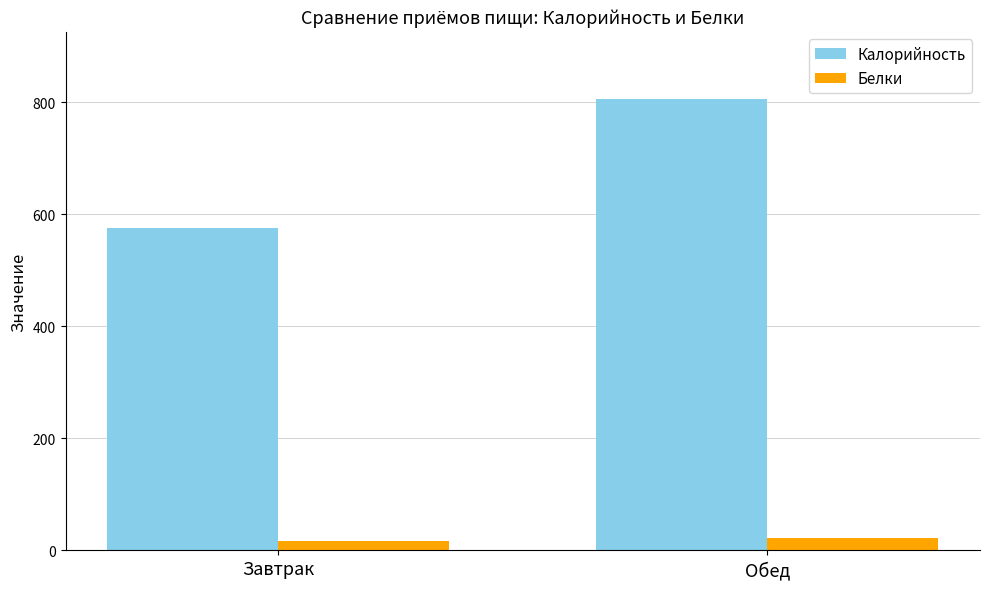

Which series changed the most between Завтрак and Обед?

Калорийность